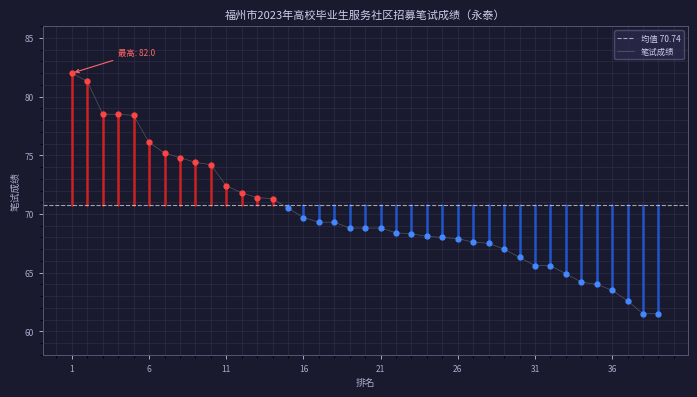

Which has a higher value, 23 or 2?

2